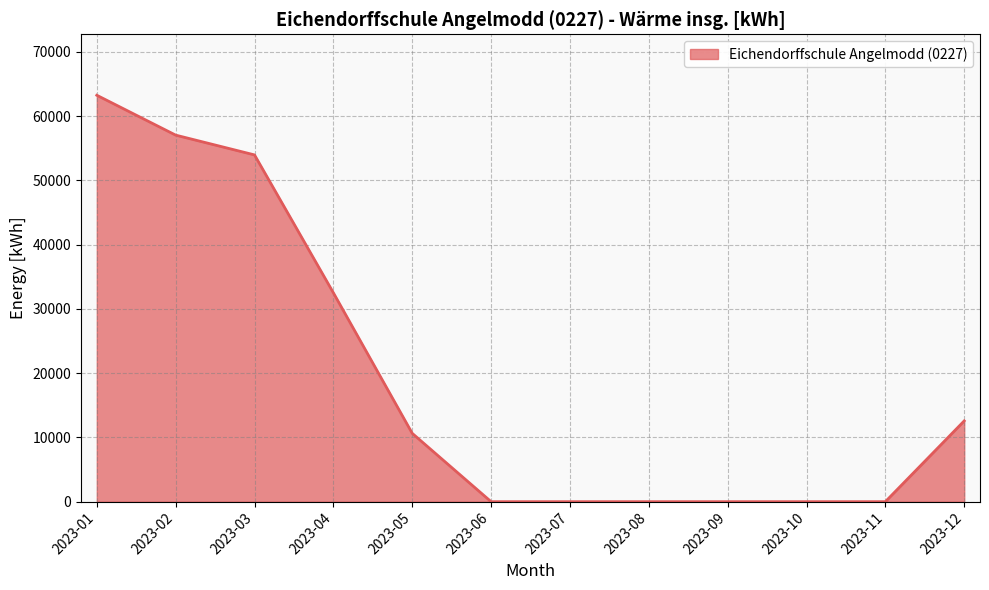

What is the sum of the values at 2023-06 and 2023-03?

53959